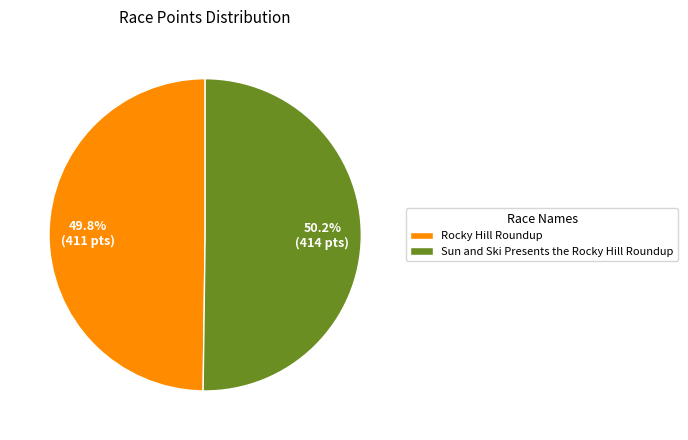

Approximately how many times larger is the value at Sun and Ski Presents the Rocky Hill Roundup compared to Rocky Hill Roundup?

1.0